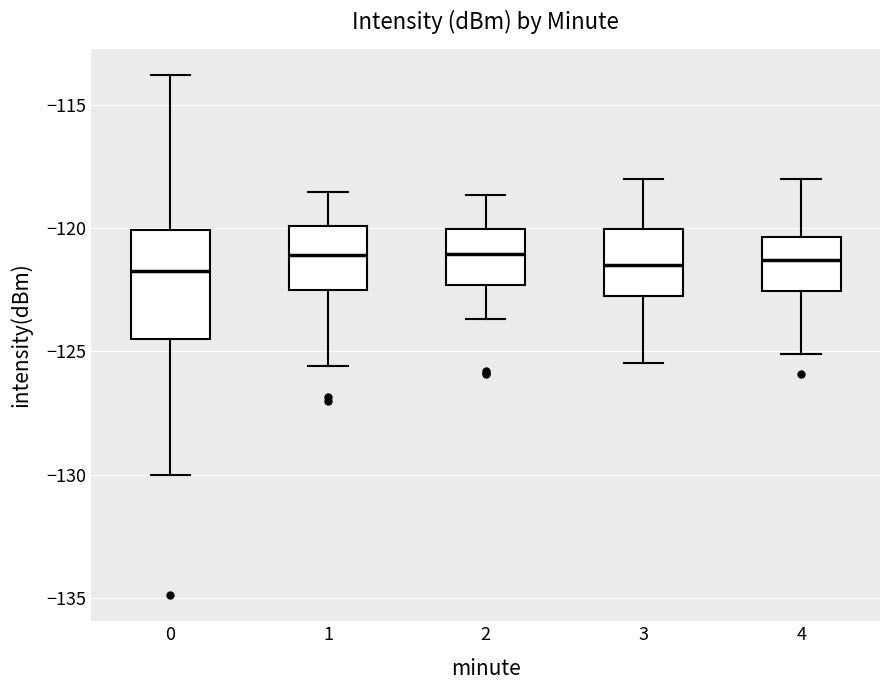

Reading left to right, read every box against the y-axis: the position of its median line, the range the box covers, and the ends of its whiskers. The values are not printed on the chart, so give them approximately, as read against the axis.

0: median -122.0, box -124.5 to -120.0, whiskers -130.0 to -114.0
1: median -121.0, box -122.5 to -120.0, whiskers -125.5 to -118.5
2: median -121.0, box -122.5 to -120.0, whiskers -123.5 to -118.5
3: median -121.5, box -123.0 to -120.0, whiskers -125.5 to -118.0
4: median -121.5, box -122.5 to -120.5, whiskers -125.0 to -118.0